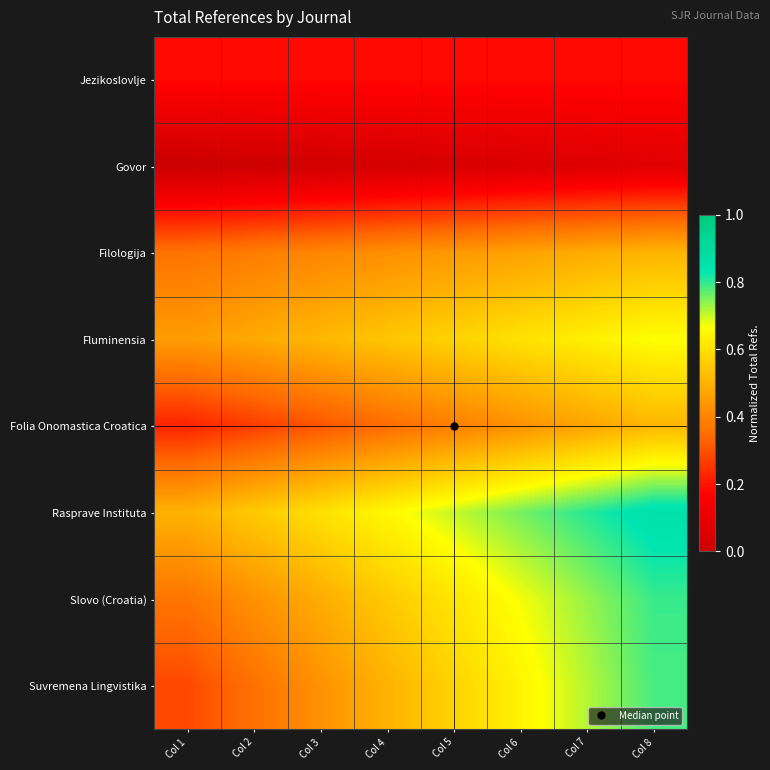

Which label corresponds to the smallest value in the chart?

Col 1